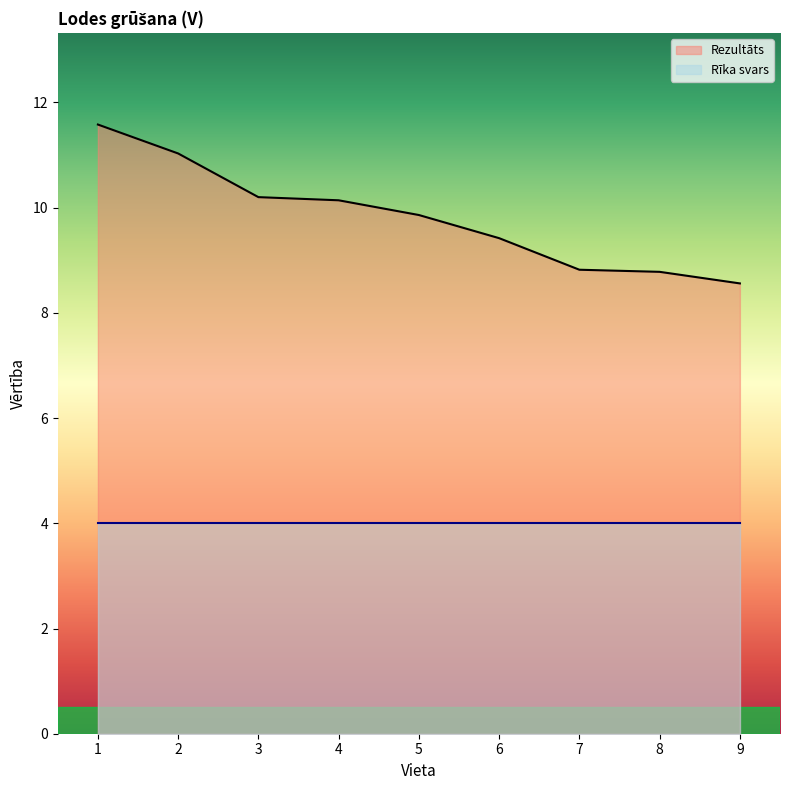

What is the difference between the maximum and minimum values?

3.0